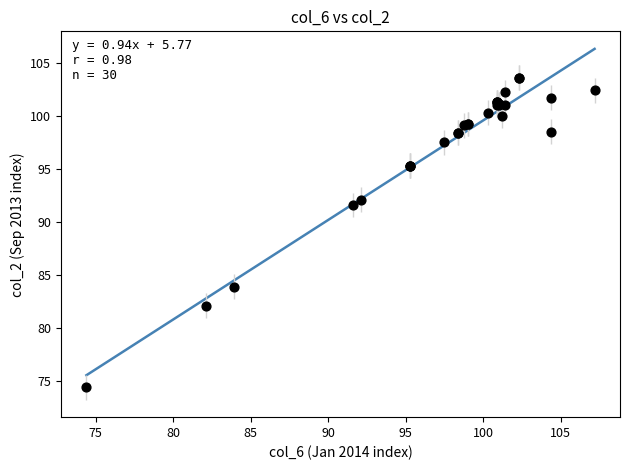

What Y value in the scatter plot is closest to 89?

91.6